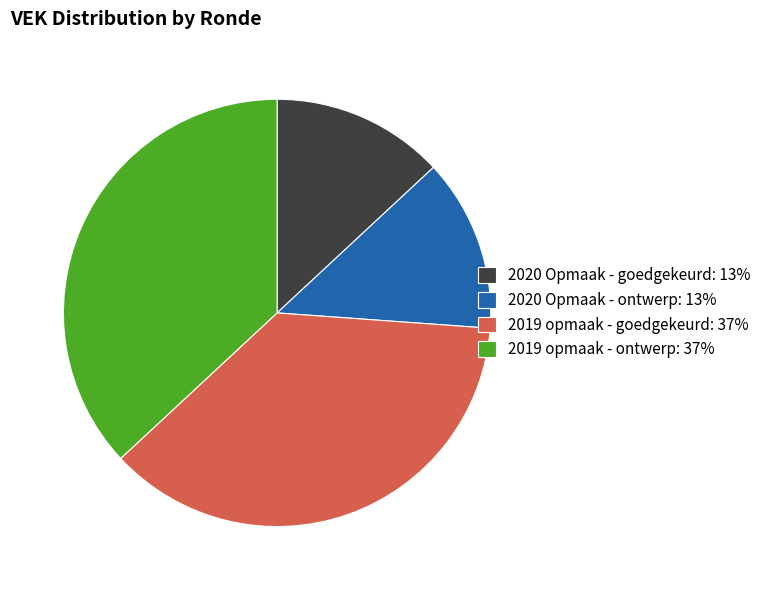

Approximately how many times larger is the value at 2020 Opmaak - ontwerp compared to 2019 opmaak - goedgekeurd?

0.4